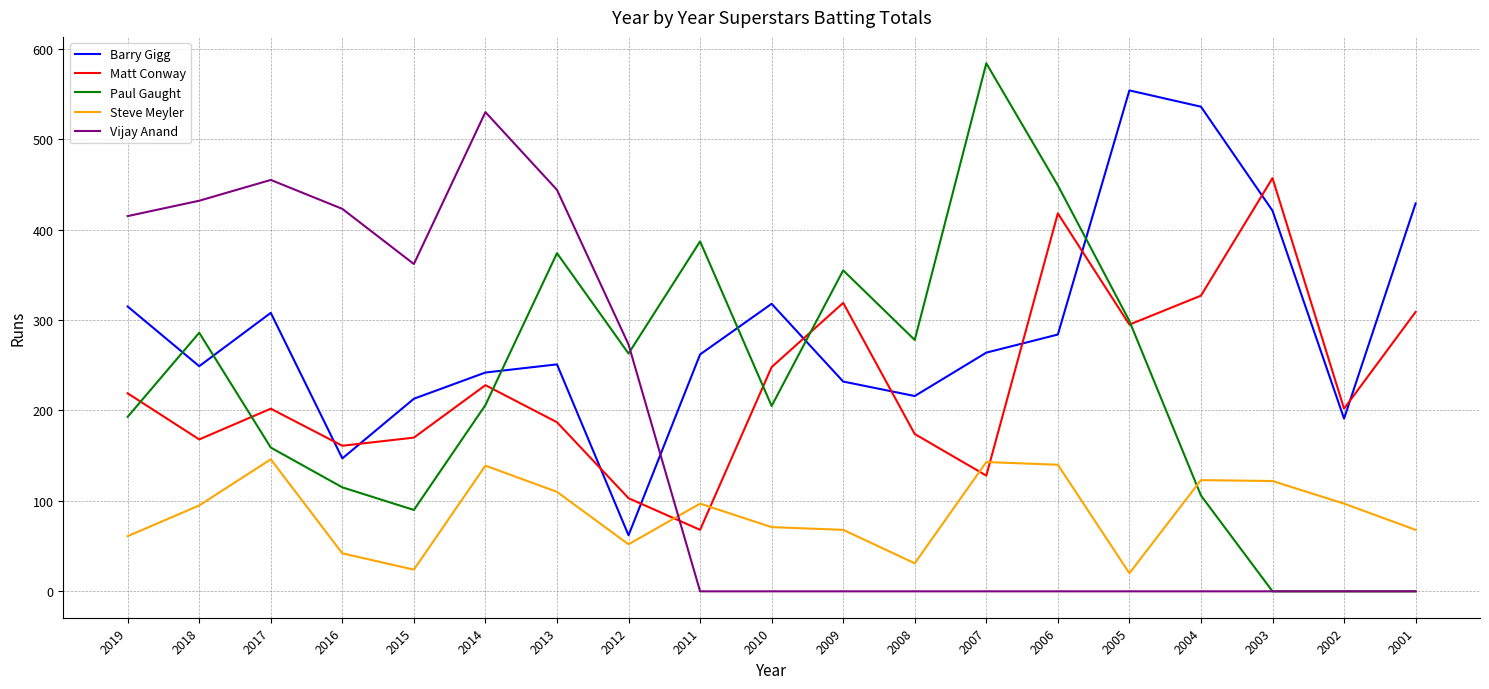

At 2013, list the series in order from largest to smallest.

Vijay Anand, Paul Gaught, Barry Gigg, Matt Conway, Steve Meyler